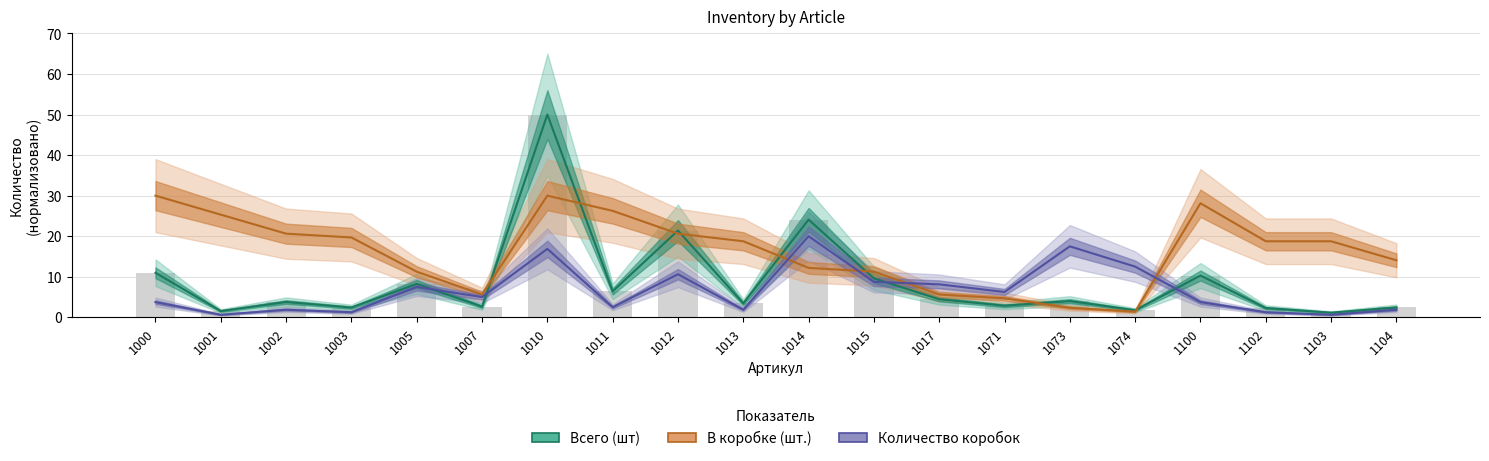

What is the highest value of the Всего (шт) series?

50.0